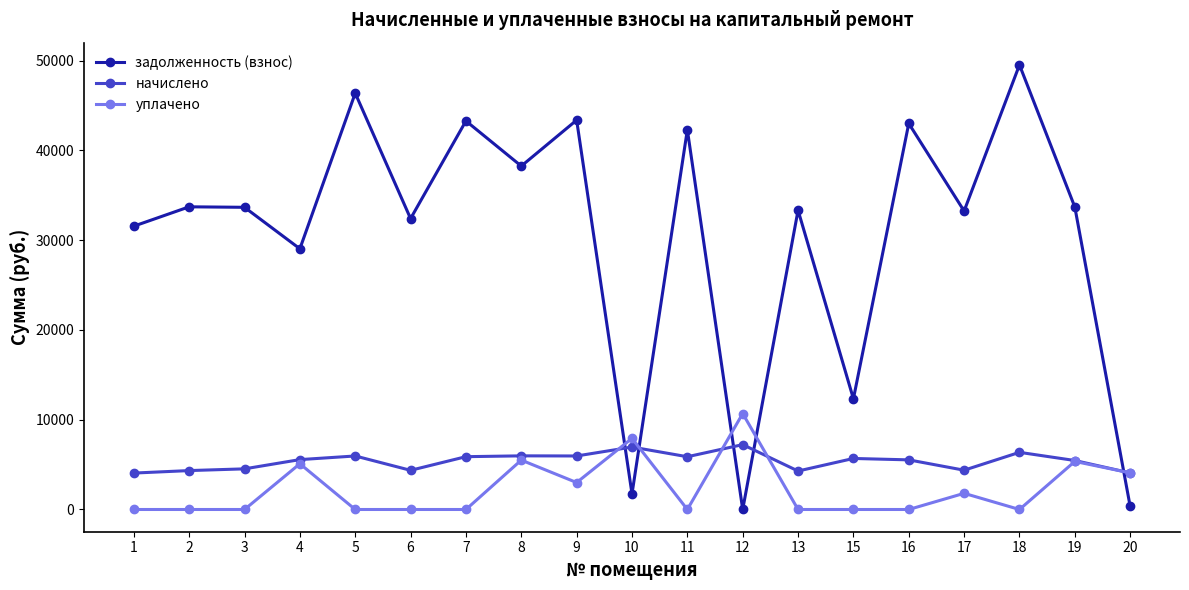

The value of уплачено at 15 is 5565.2. True or false?

False